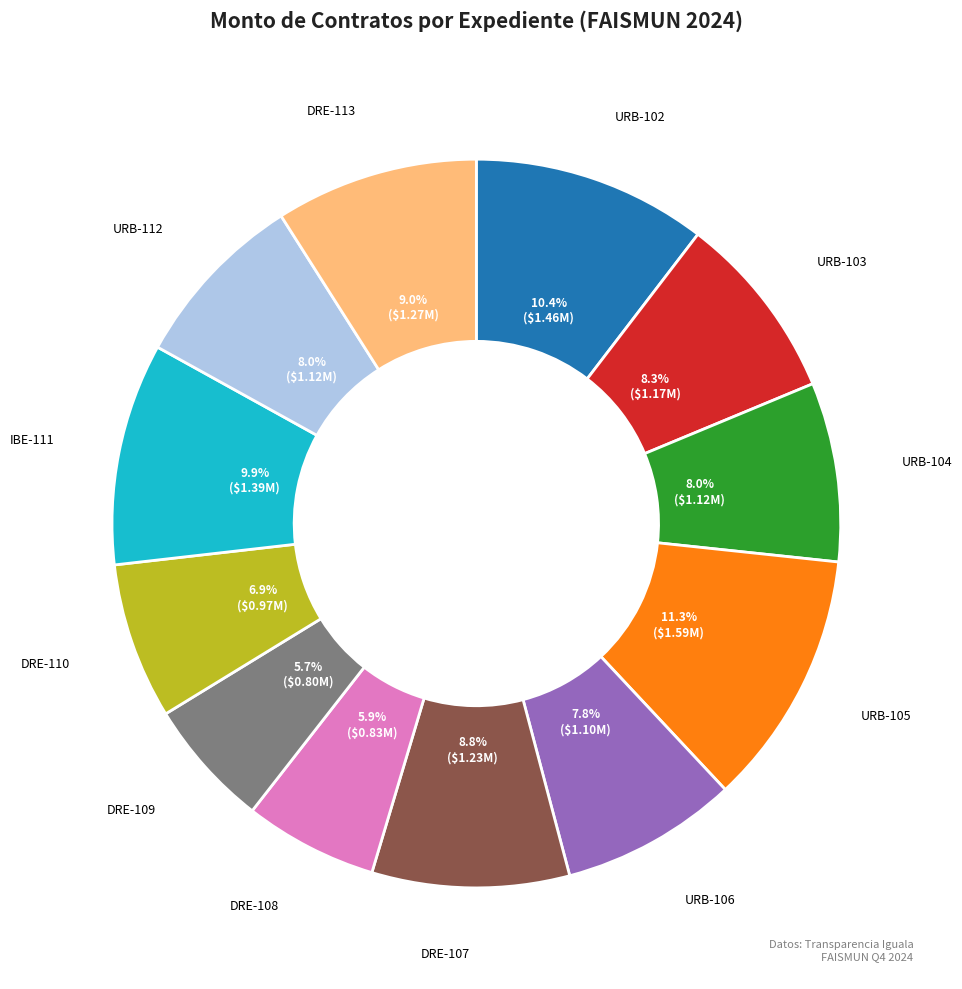

Count the number of slices in the pie.

12